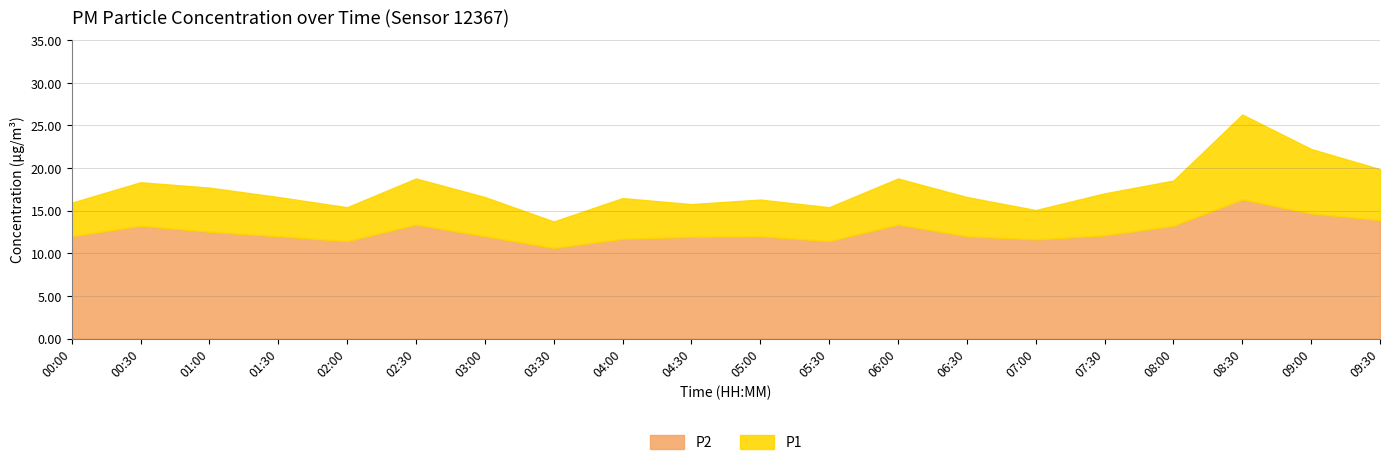

What is the highest value of the P1 series?

26.3